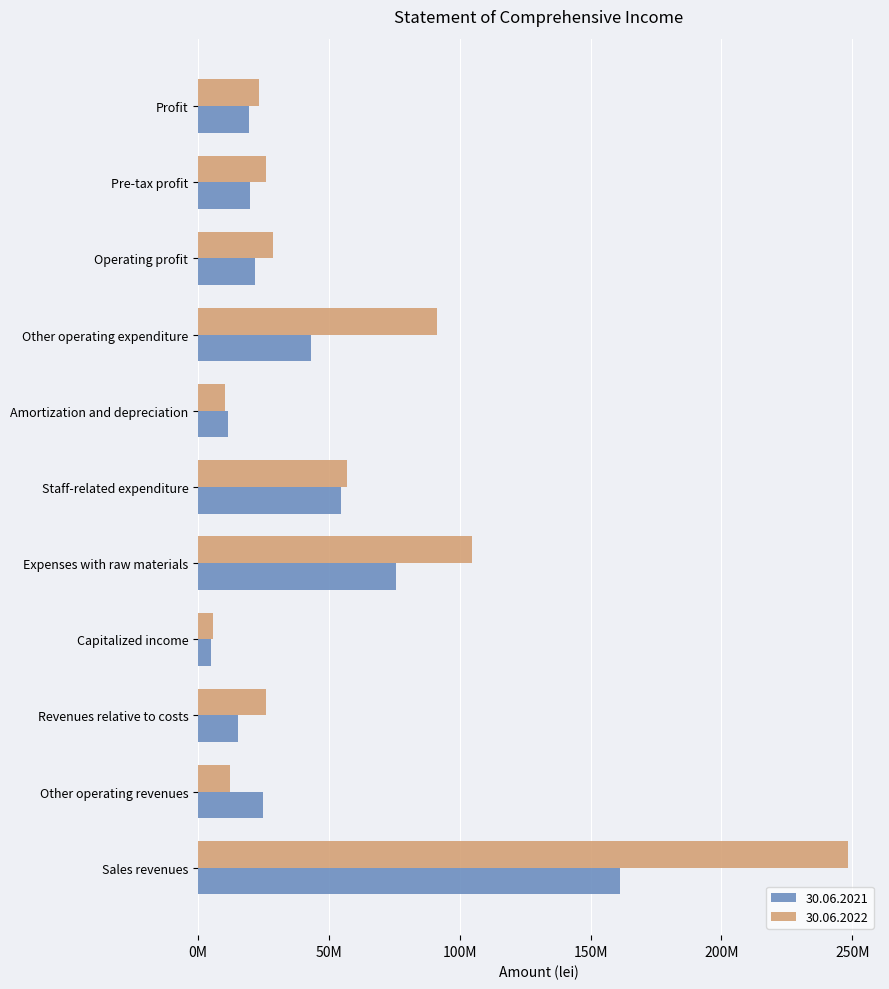

What is the sum of the 30.06.2022 values at Amortization and depreciation and Sales revenues?

258526304.8